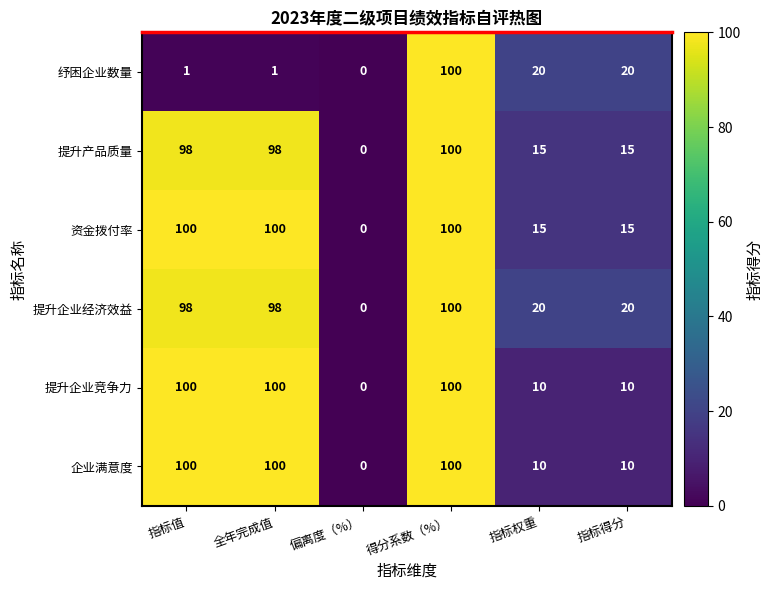

What is the difference between the maximum and minimum values in the 纾困企业数量 series?

100